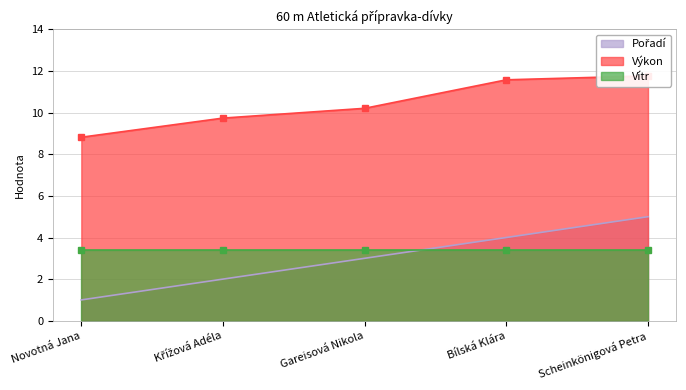

The Výkon series shows 8.8 at Novotná Jana. True or false?

True